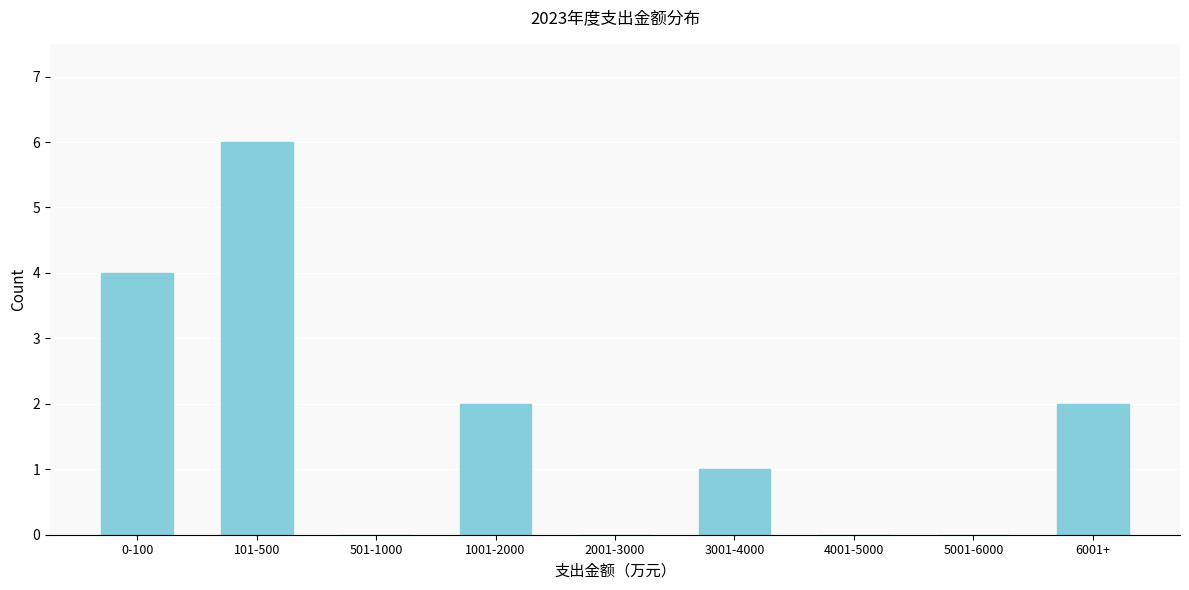

Reading left to right, what are all the values shown in this chart?

0-100=4	101-500=6	501-1000=0	1001-2000=2	2001-3000=0	3001-4000=1	4001-5000=0	5001-6000=0	6001+=2